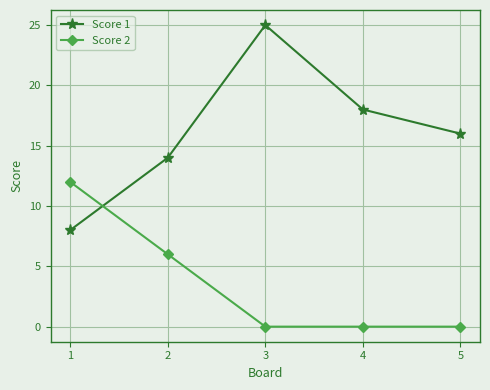

Reading left to right, extract all data points from this chart.

Score 1: 8	14	25	18	16
Score 2: 12	6	0	0	0